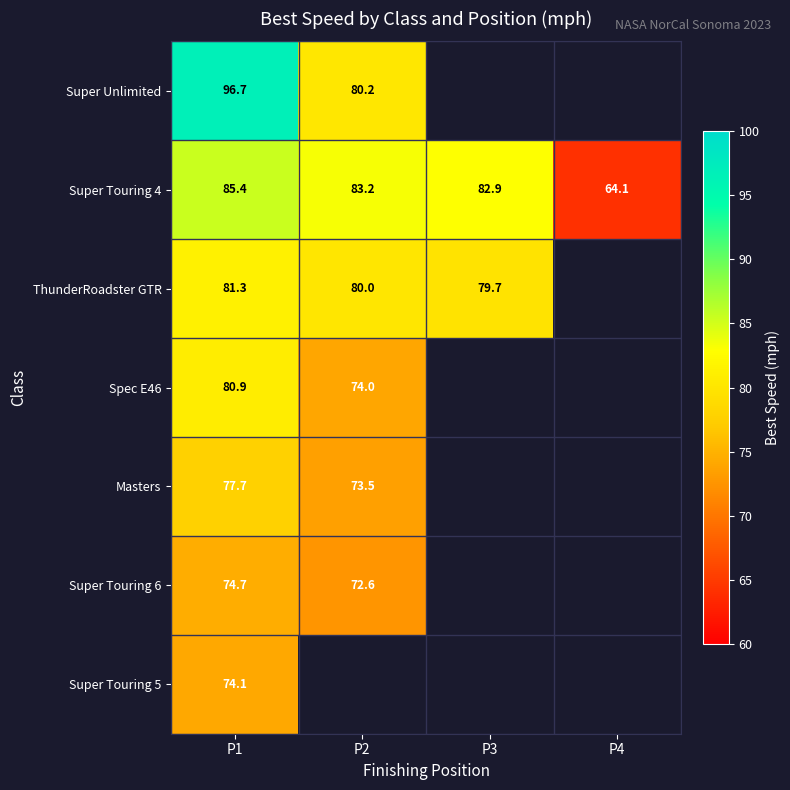

Between P2 and P3, which is larger?

P3